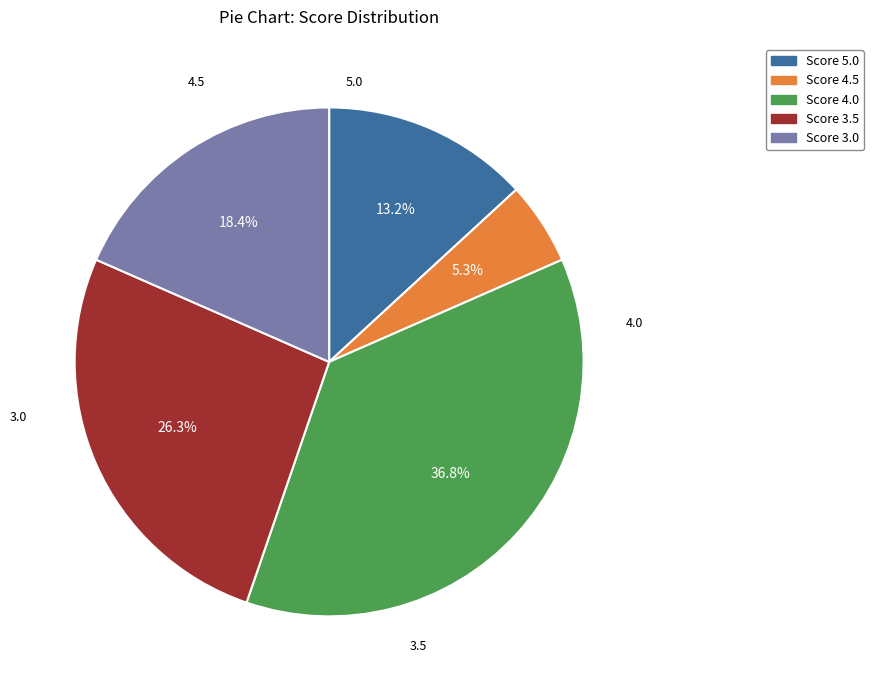

Is there any slice that represents more than half of the pie?

No